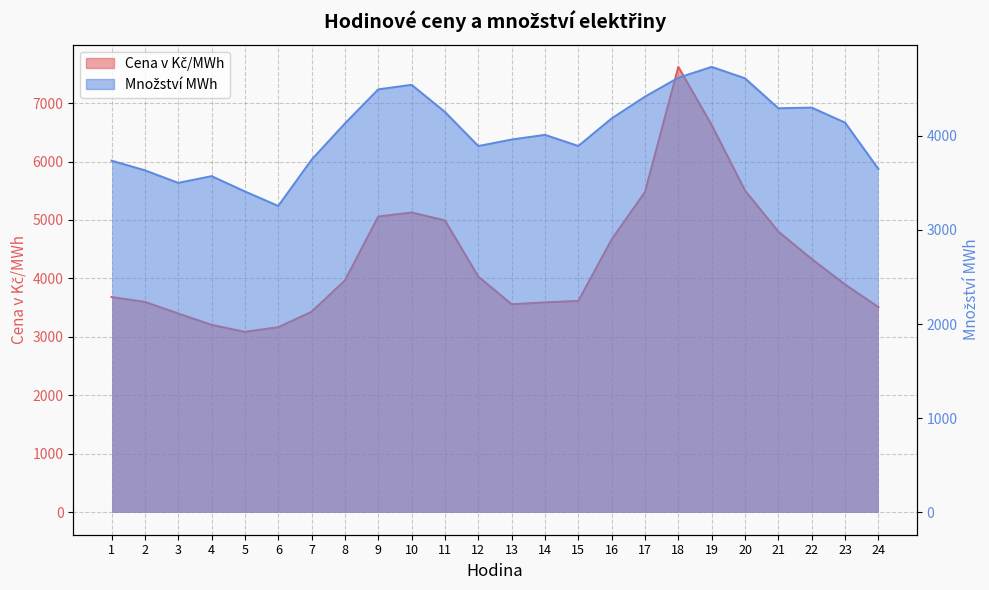

What is the difference between the maximum and minimum values in the Cena v Kč/MWh series?

4530.6